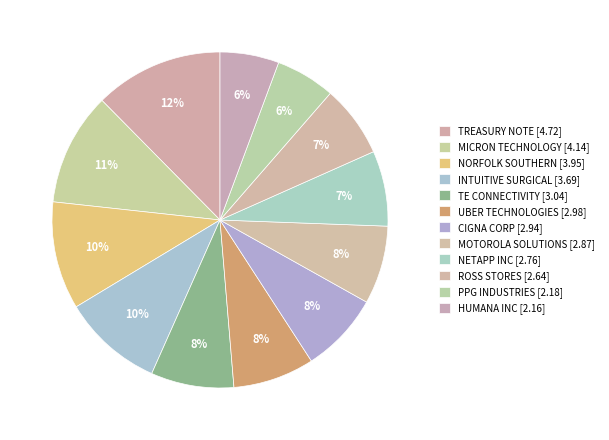

To the nearest percent, what is the combined percentage of PPG INDUSTRIES [2.18] and INTUITIVE SURGICAL [3.69]?

15%